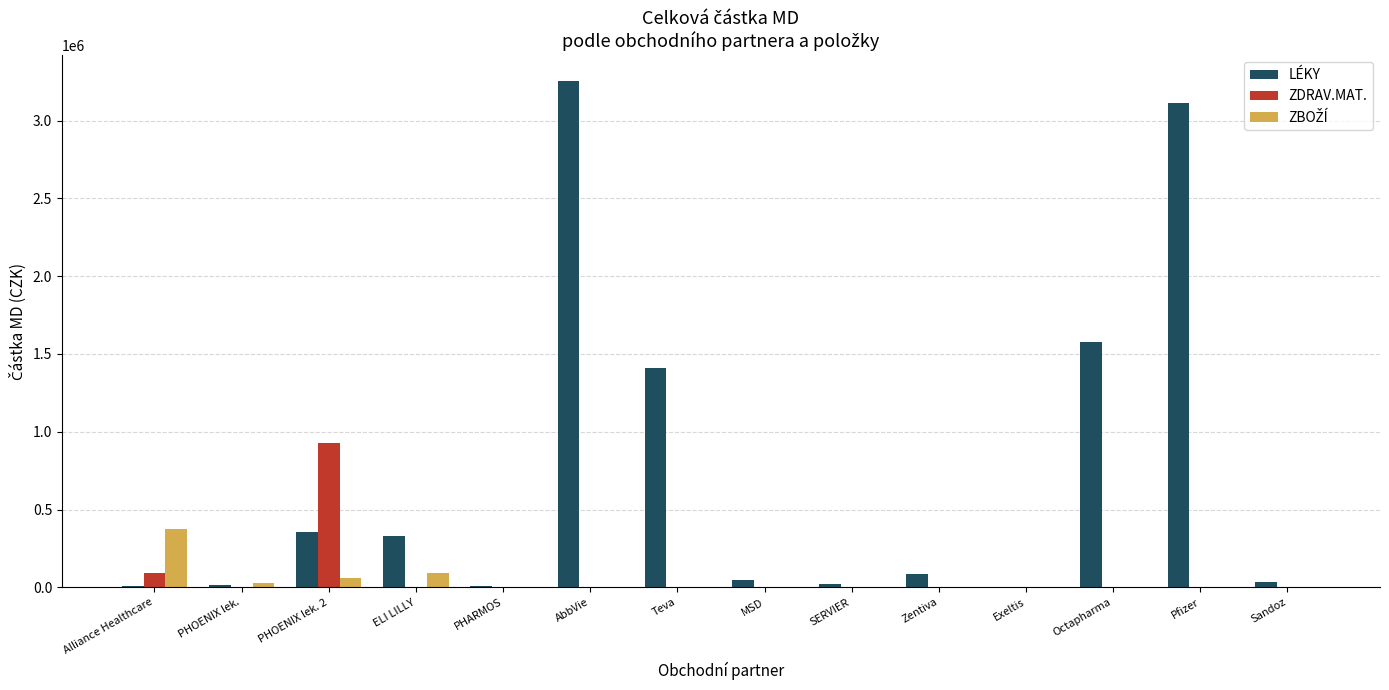

Between Teva and Pfizer, which series saw the biggest shift?

LÉKY